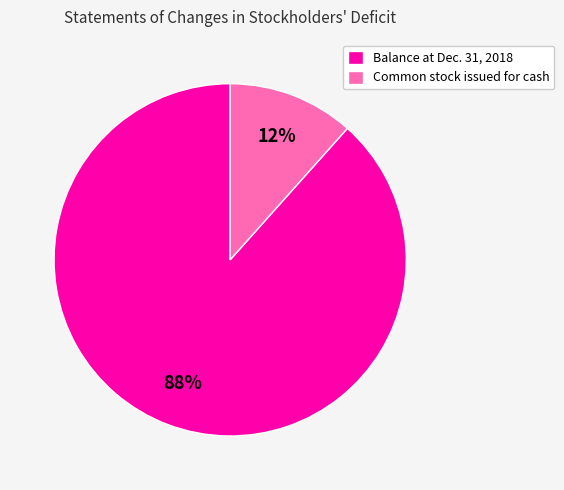

Do Common stock issued for cash and Balance at Dec. 31, 2018 together represent more than half of the pie?

Yes